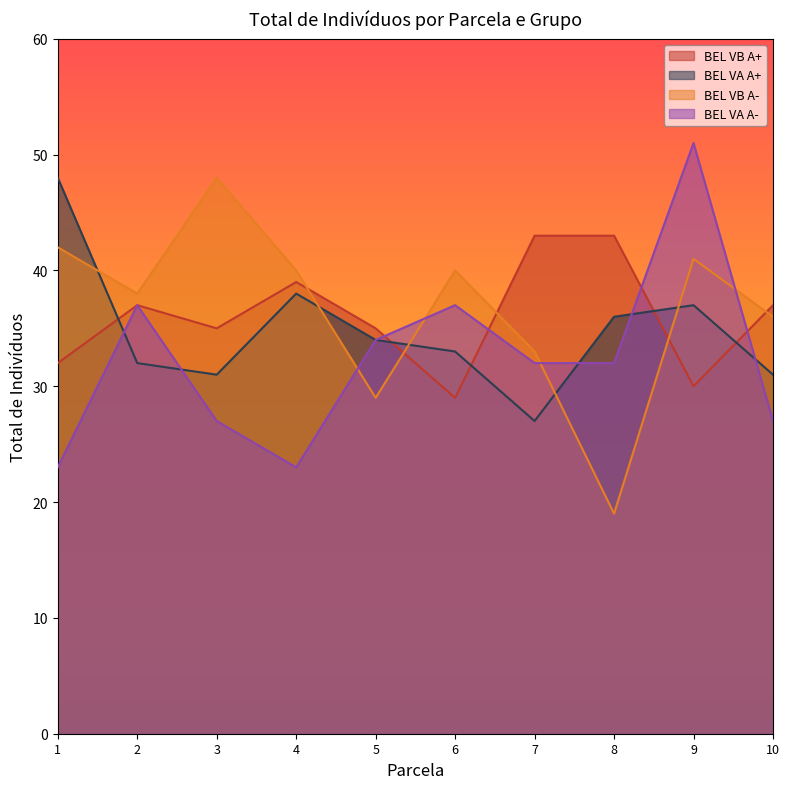

Reading left to right, list all the values displayed in this chart.

BEL VB A+: 1=32	2=37	3=35	4=39	5=35	6=29	7=43	8=43	9=30	10=37
BEL VA A+: 1=48	2=32	3=31	4=38	5=34	6=33	7=27	8=36	9=37	10=31
BEL VB A-: 1=42	2=38	3=48	4=40	5=29	6=40	7=33	8=19	9=41	10=36
BEL VA A-: 1=23	2=37	3=27	4=23	5=34	6=37	7=32	8=32	9=51	10=27